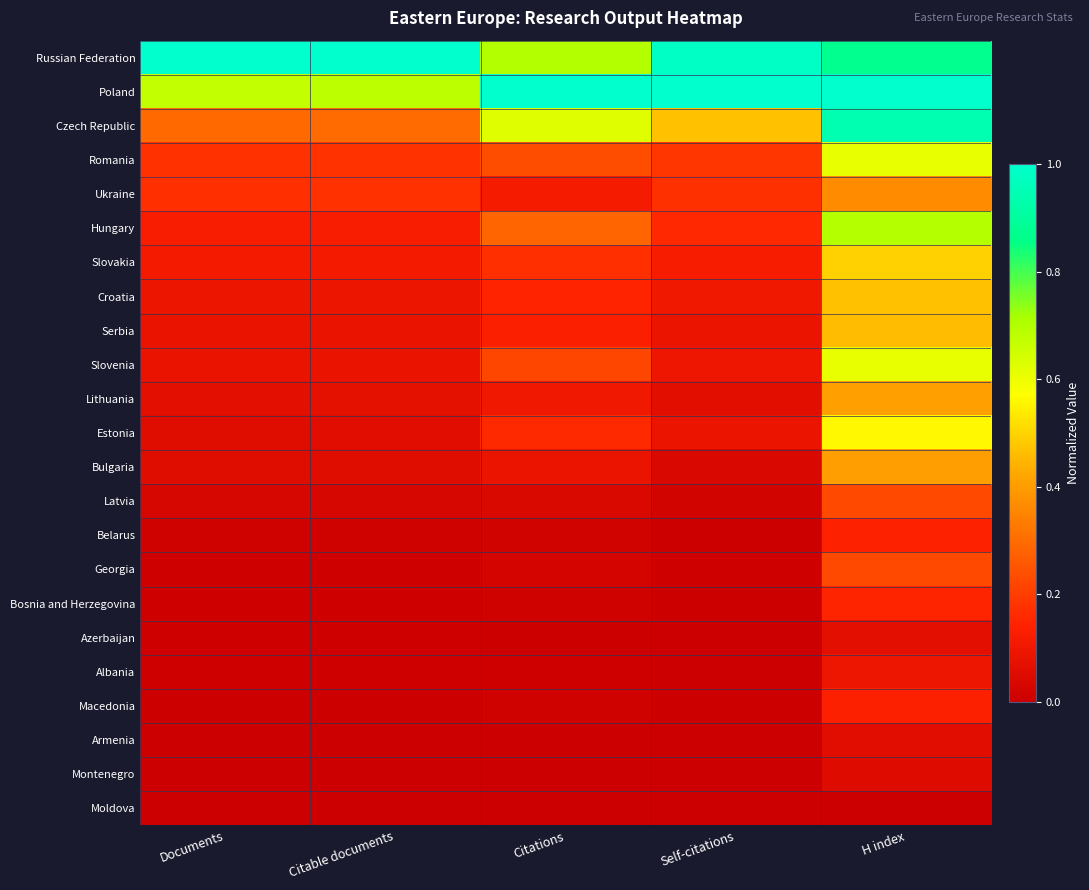

How many series are shown in this chart?

23